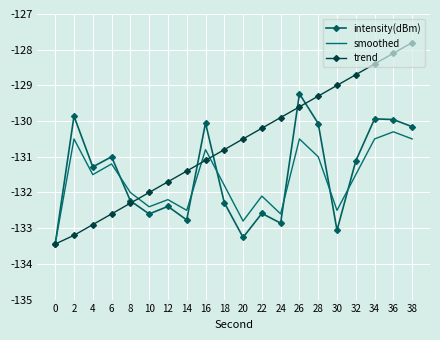

What is the maximum value shown in the chart?

-127.8